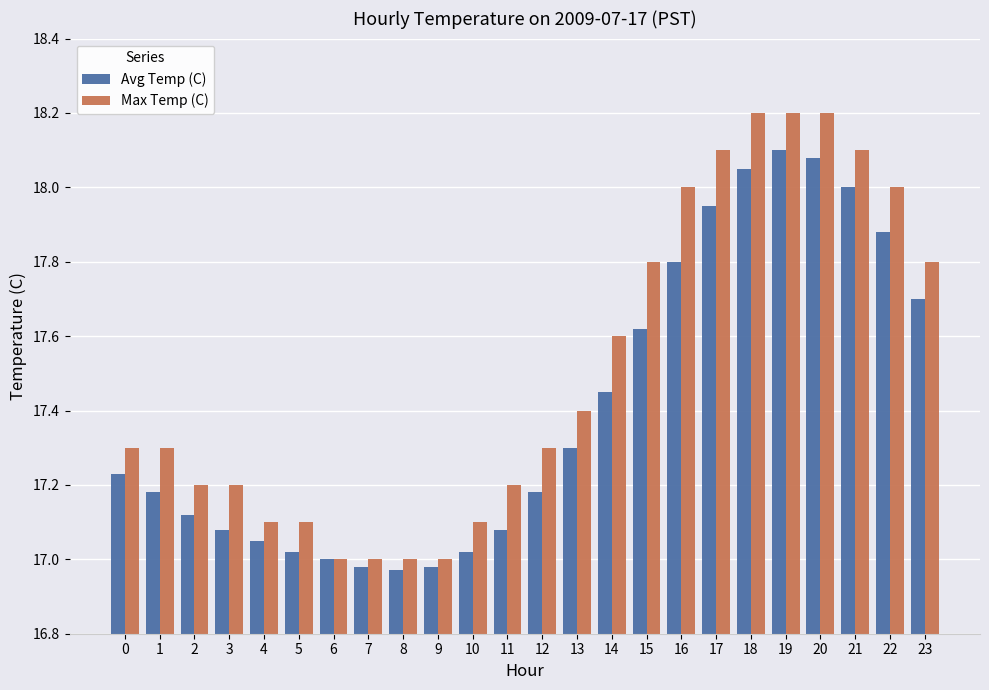

What is the sum of all Max Temp (C) values?

420.2